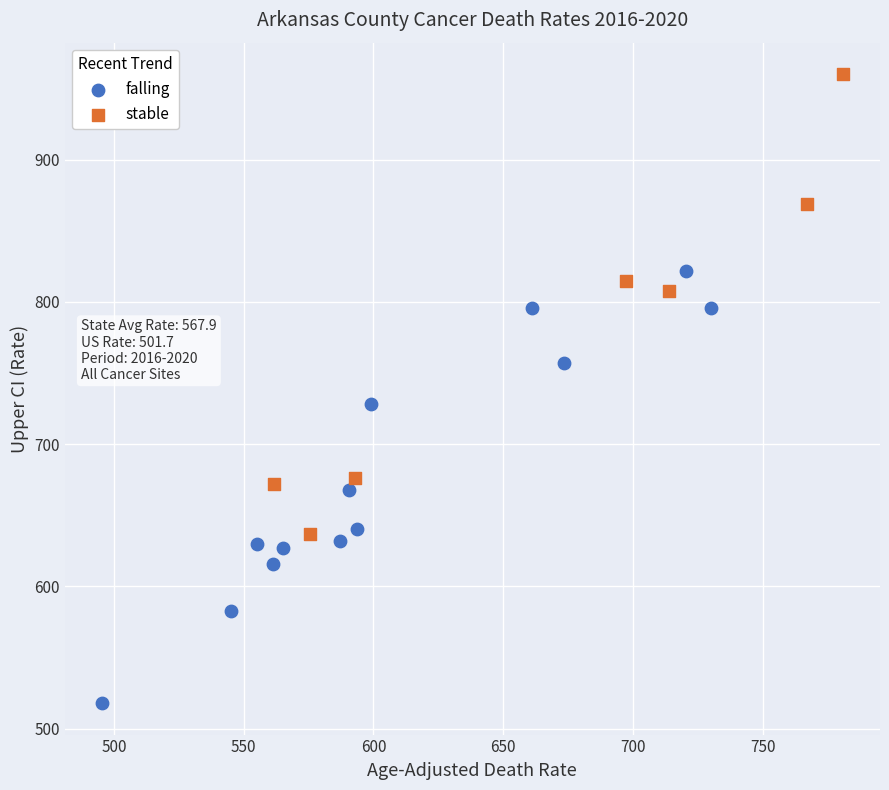

Which series has the largest Y range (max minus min)?

stable